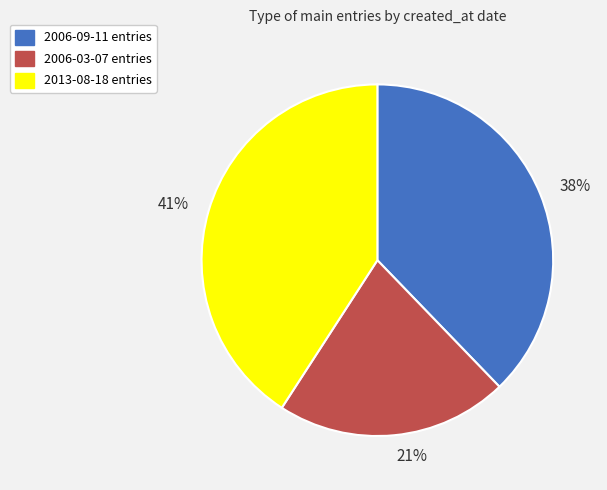

What is the ratio of the value at 38% to the value at 41%?

0.9